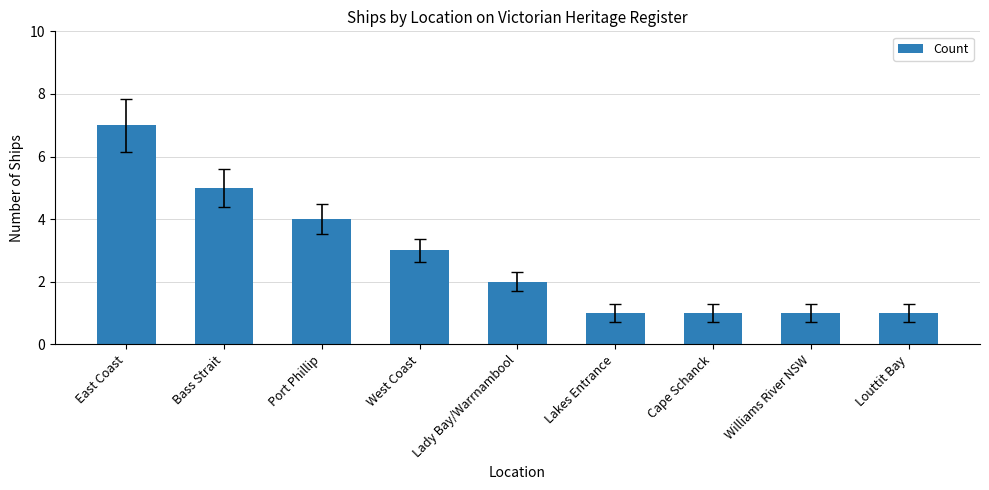

What is the label of the 1st bar from the left?

East Coast